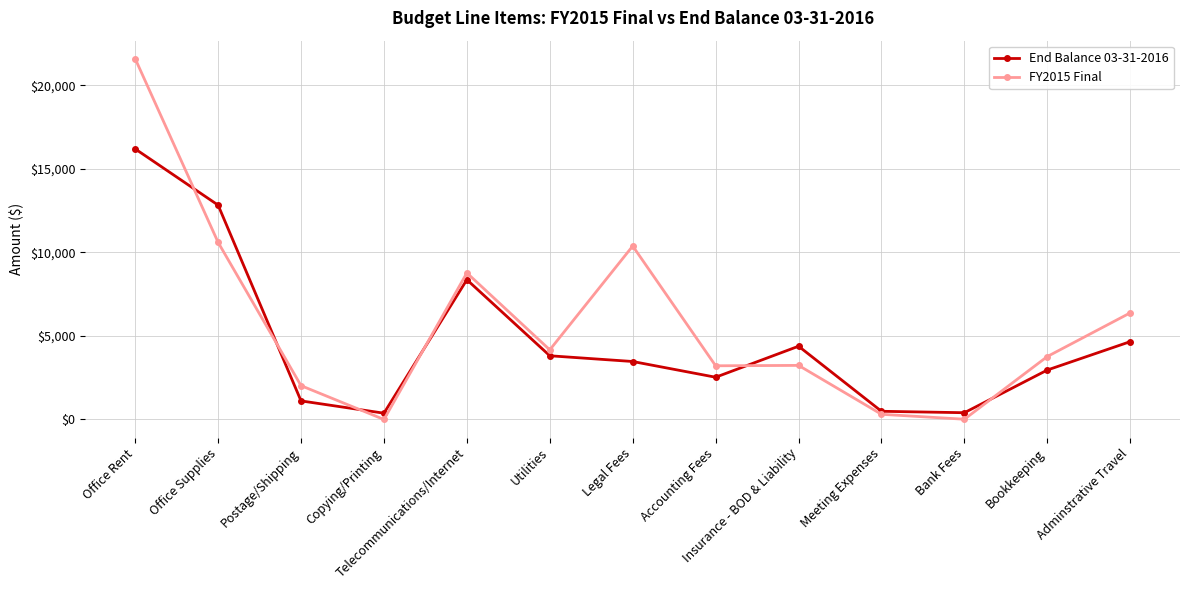

What is the sum of all End Balance 03-31-2016 values?

61609.1